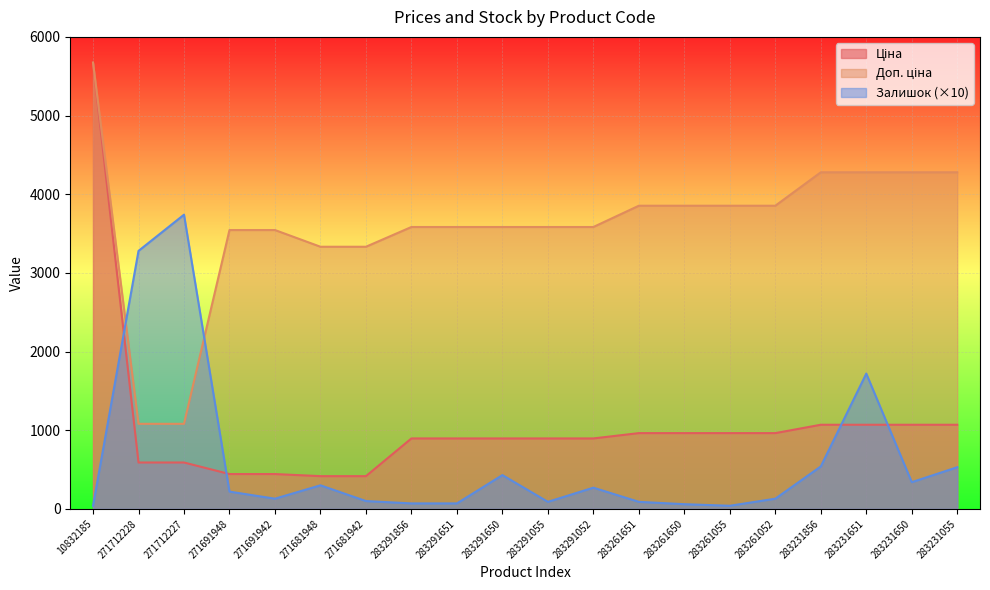

Rank the series by their maximum value, from highest to lowest.

Ціна, Доп. ціна, Залишок